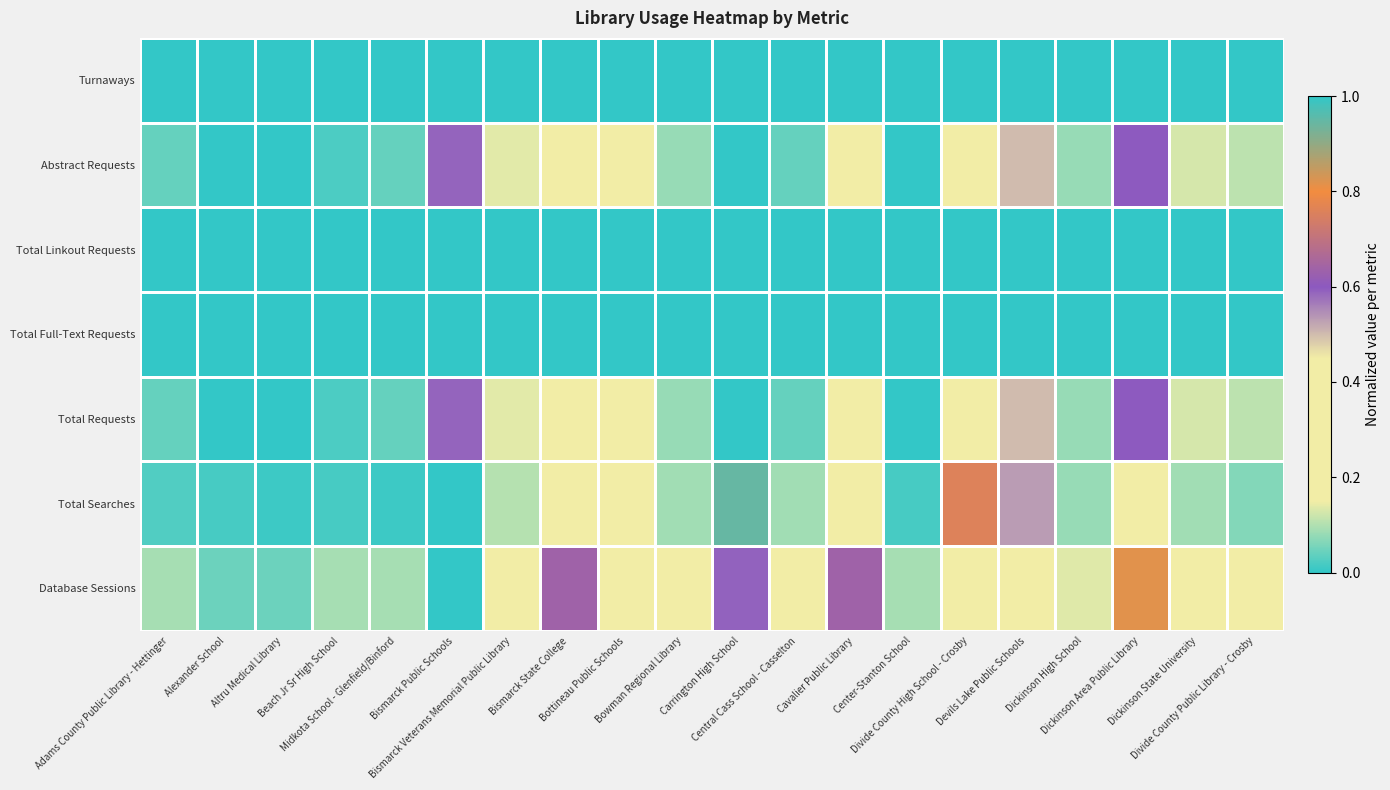

What is the total value across all series at Cavalier Public Library?

1.2